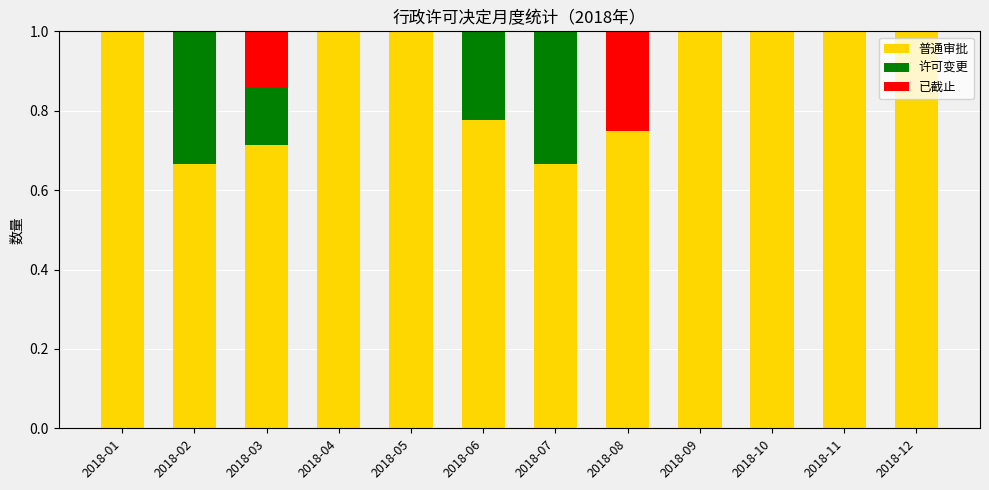

What is the total value across all series at 2018-06?

1.0